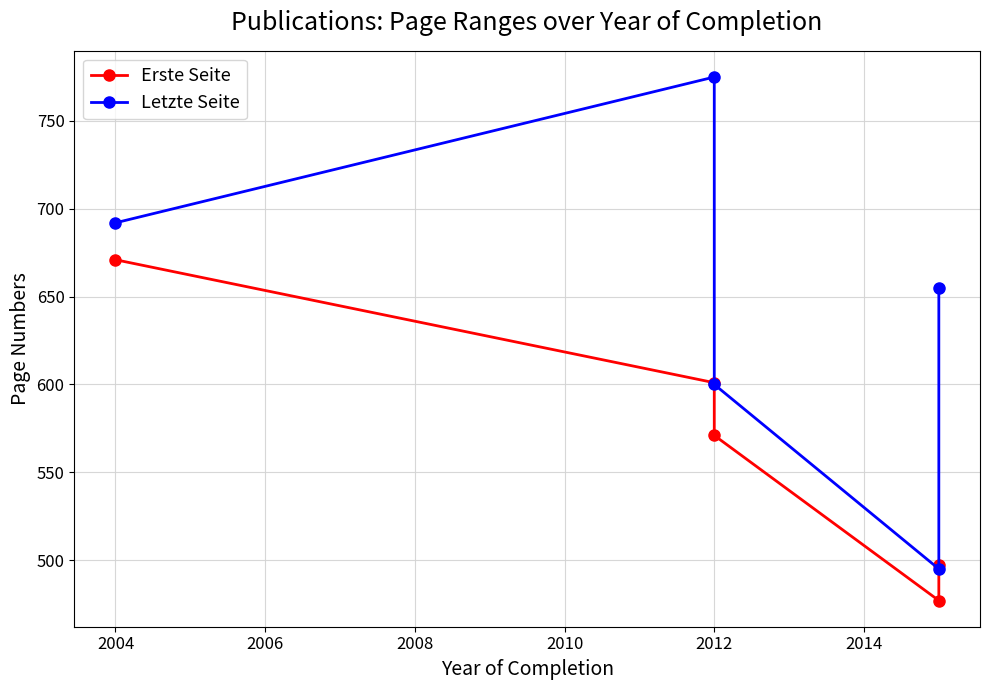

How many values in the Erste Seite series exceed 571?

2